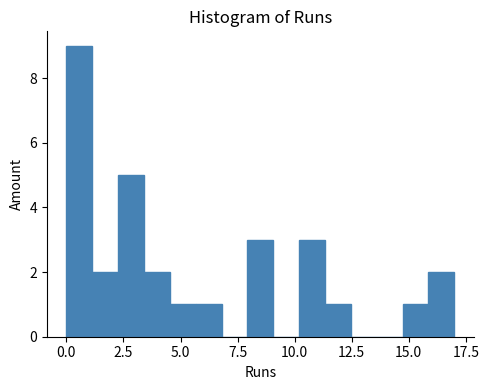

Around what value on the x-axis is the tallest bar? Give the approximate position of its centre, as read against the axis.

0.5